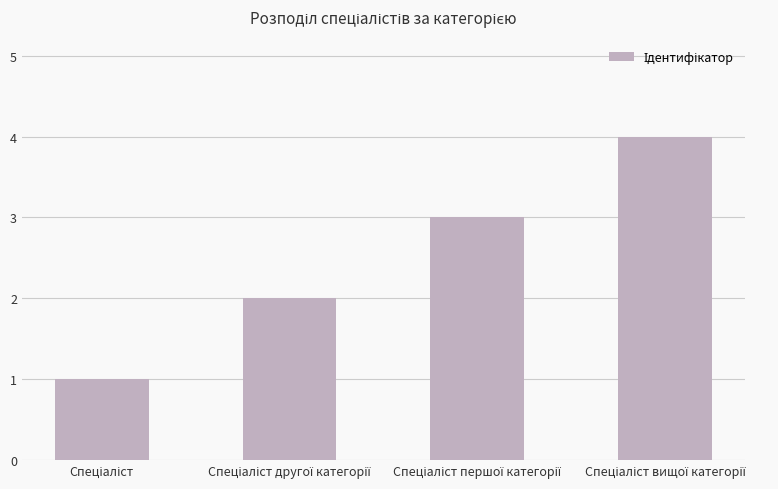

What is the maximum value shown in the chart?

4